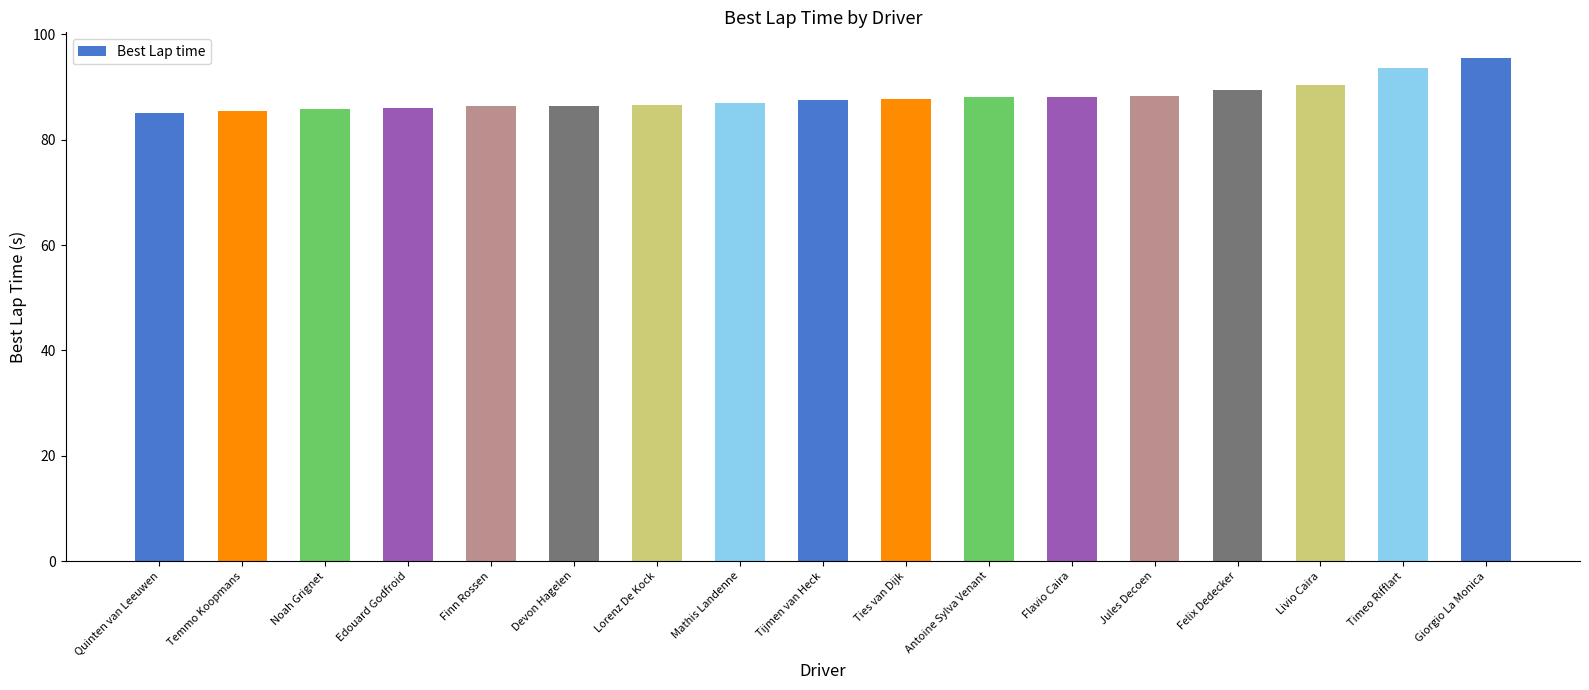

What is the difference between the maximum and minimum values?

10.6